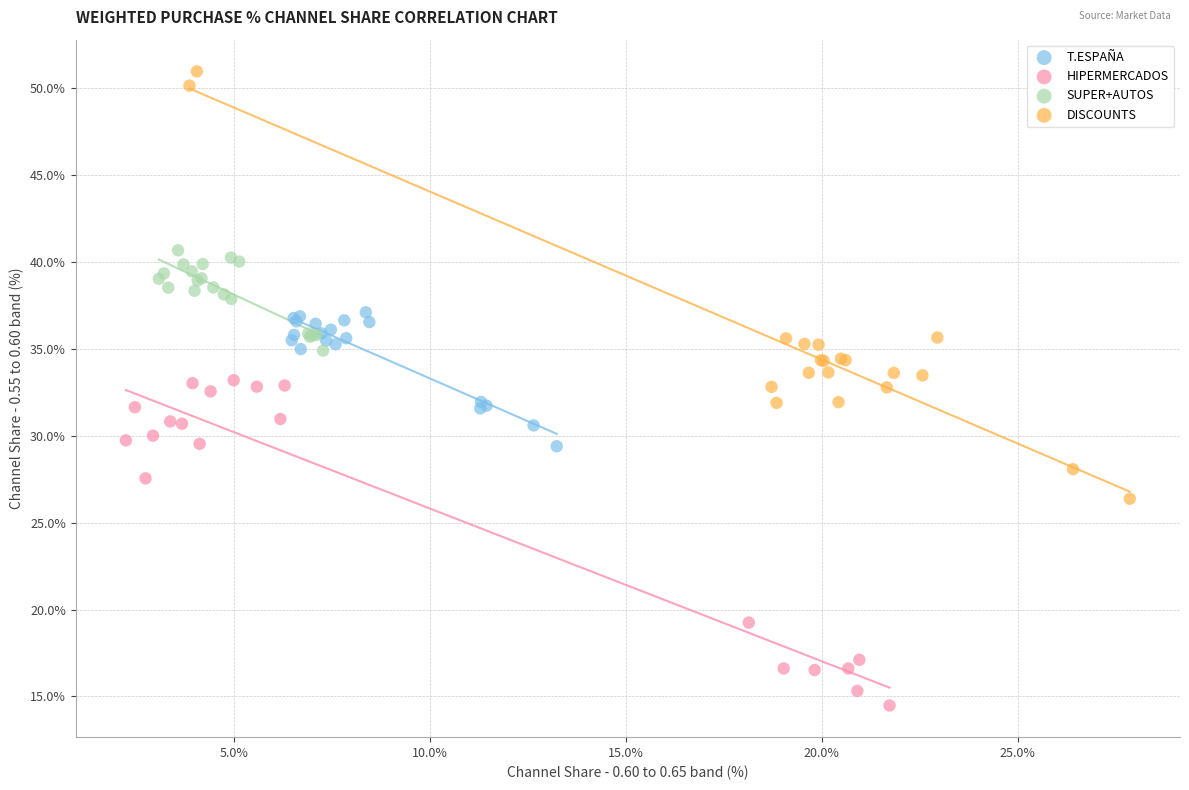

Which series reaches the minimum Y coordinate?

HIPERMERCADOS